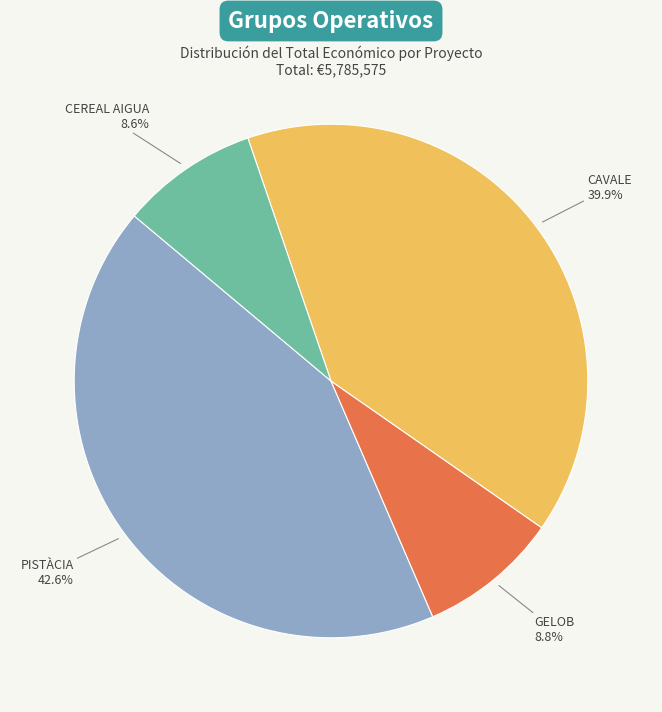

What is the largest slice in the pie chart?

PISTÀCIA